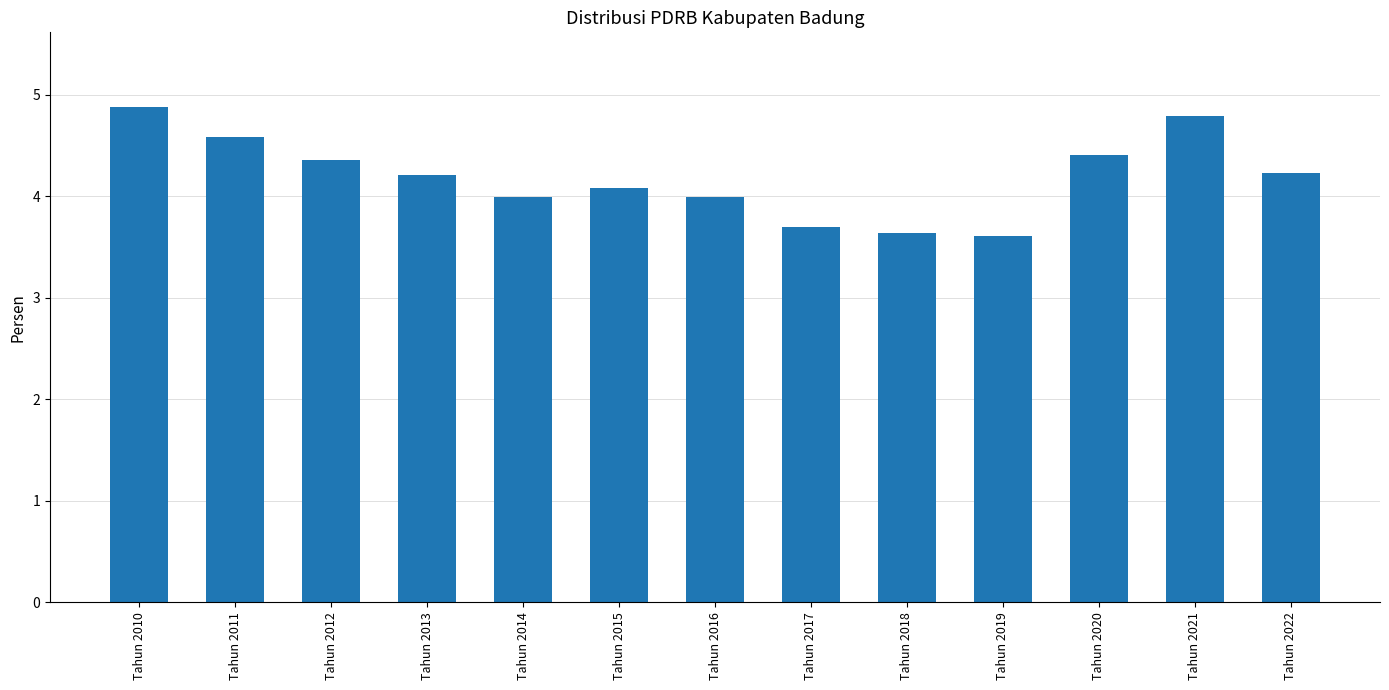

Are the bars horizontal?

No